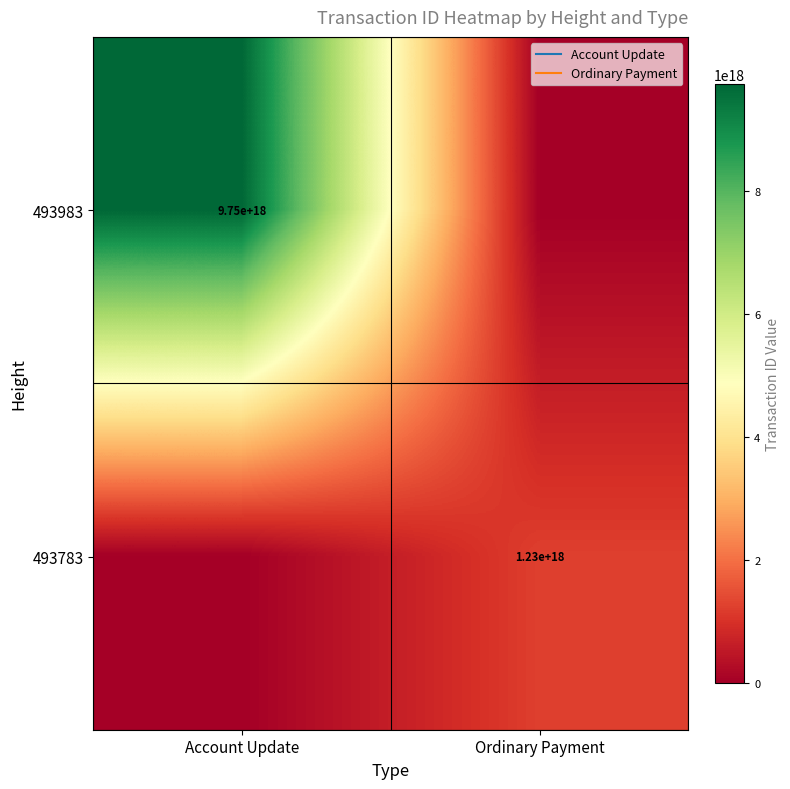

The value of 493783 at Ordinary Payment is 1233767906800118272. True or false?

True